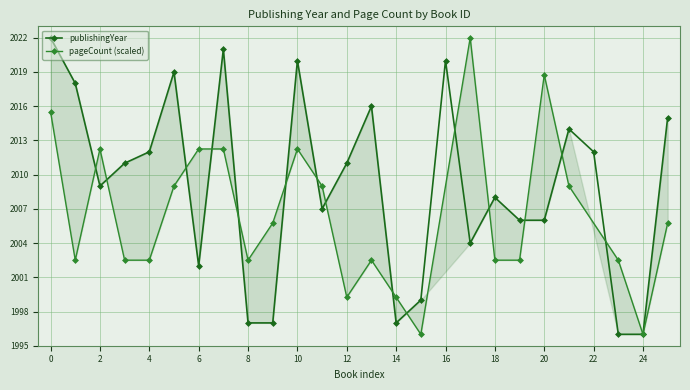

How many points are lower than both their immediate neighbors (excluding endpoints)?

5